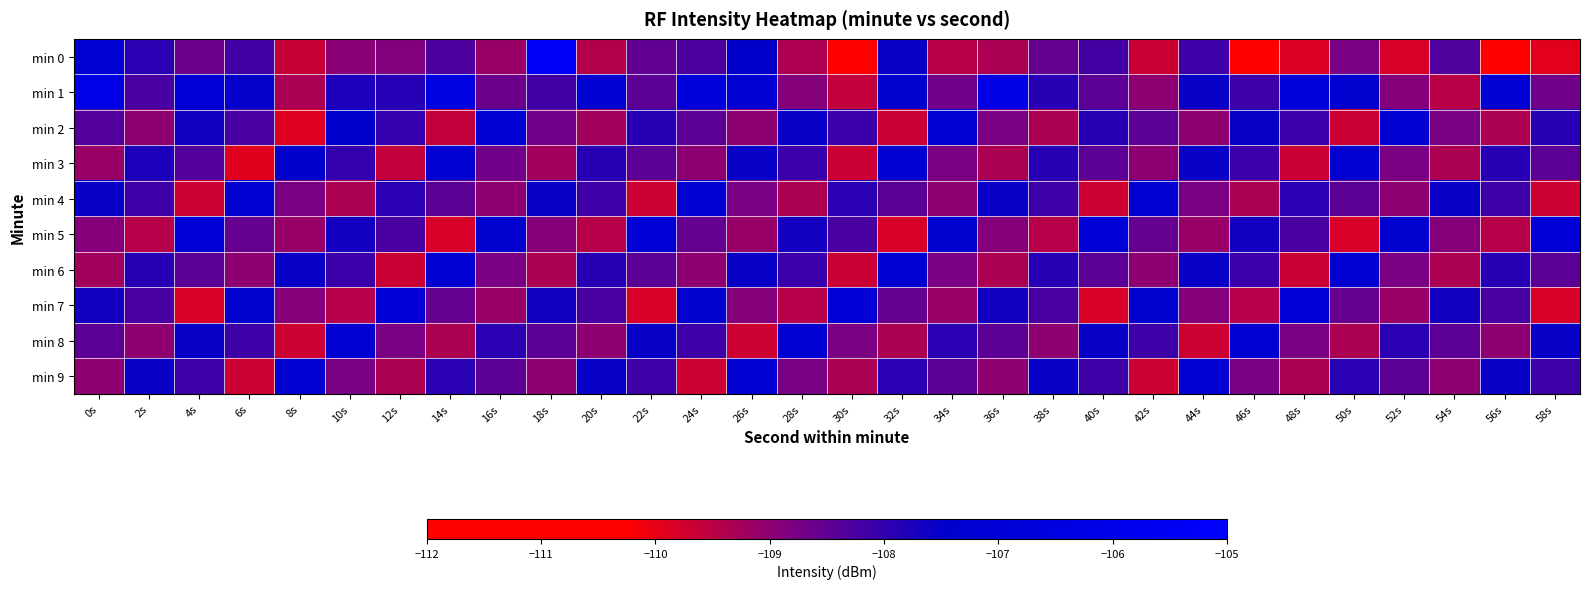

What is the total value across all series at 28s?

-1084.5